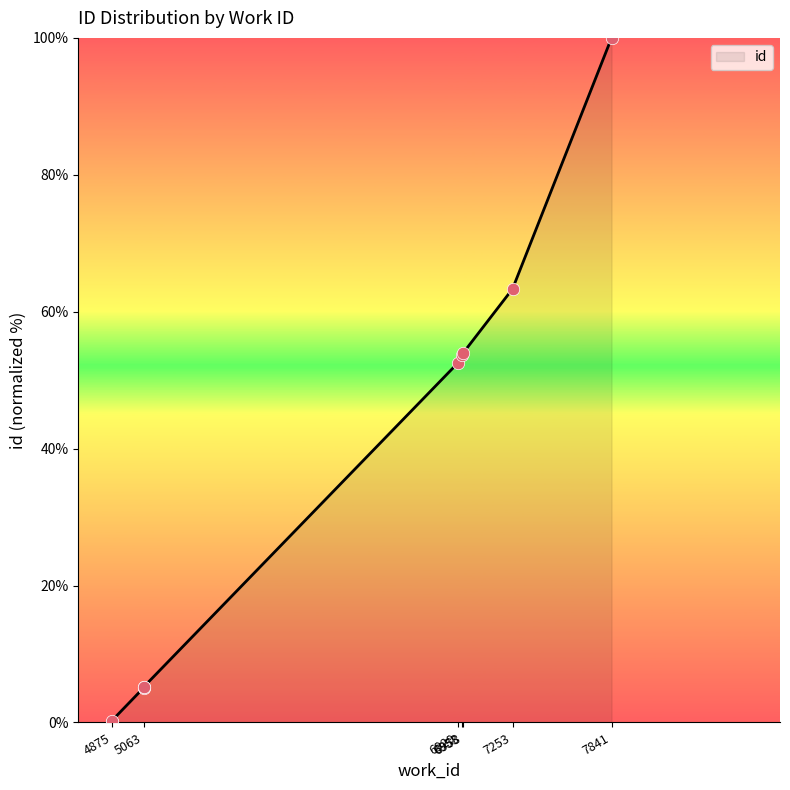

Between 6929 and 6958, which is larger?

6958